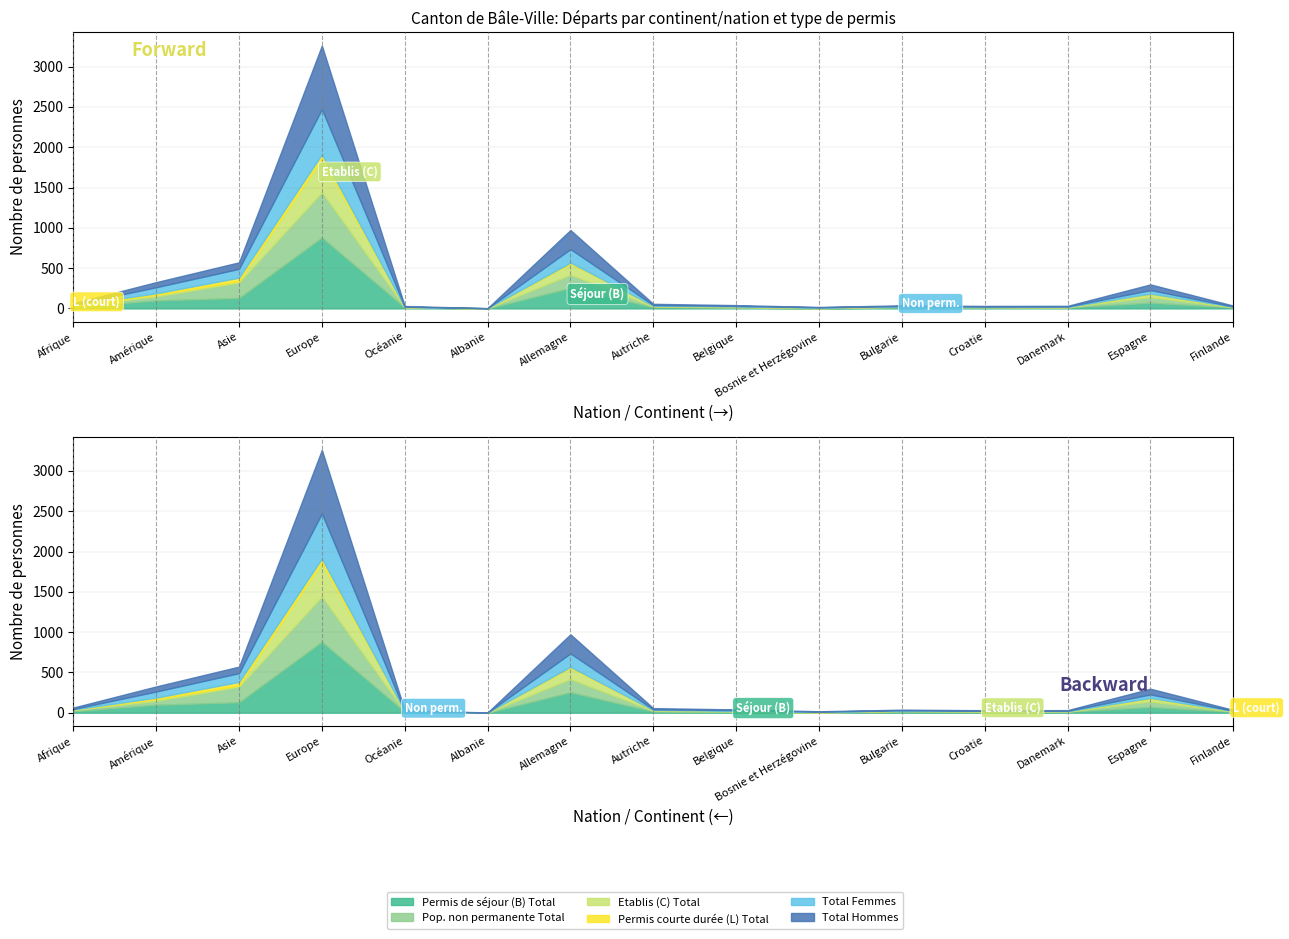

At which category is the sum across all series the highest?

Europe